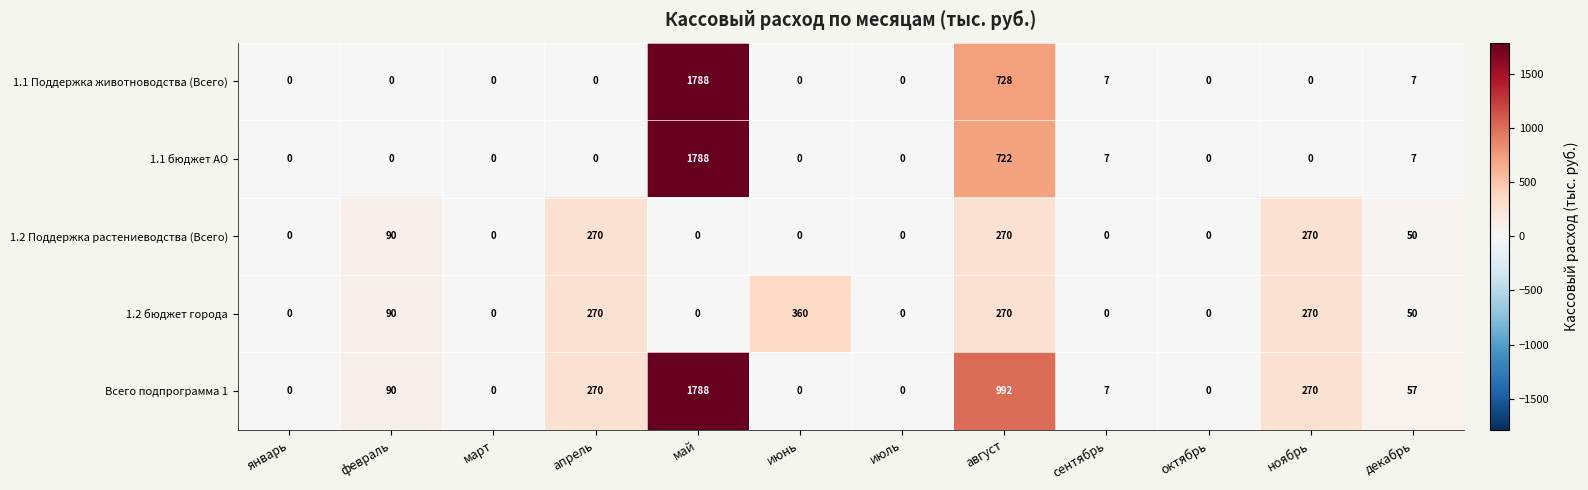

The value of 1.2 бюджет города at декабрь is 81. True or false?

False